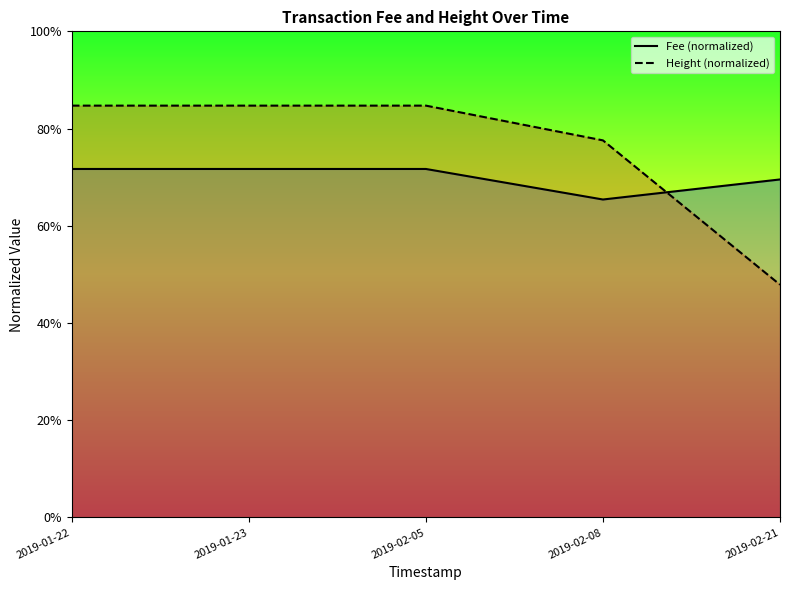

Count the number of categories in the chart.

5